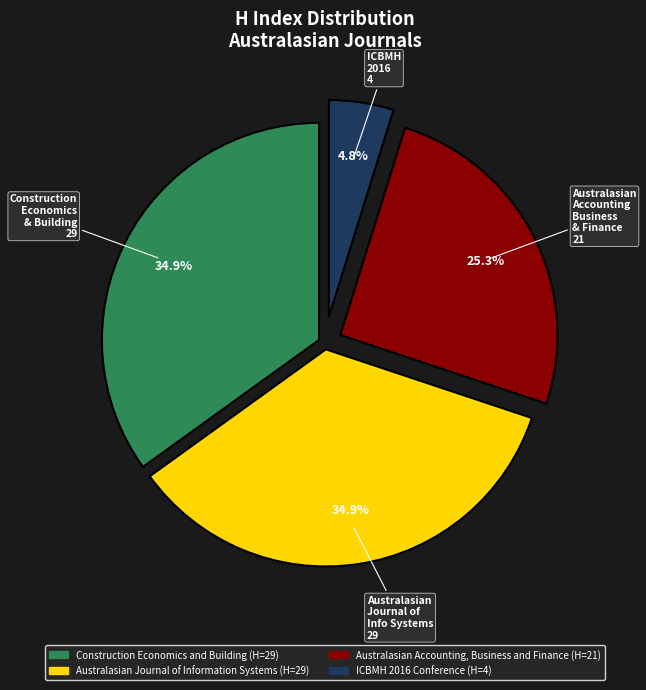

To the nearest percent, what is the difference between the largest and smallest slice percentages?

30%